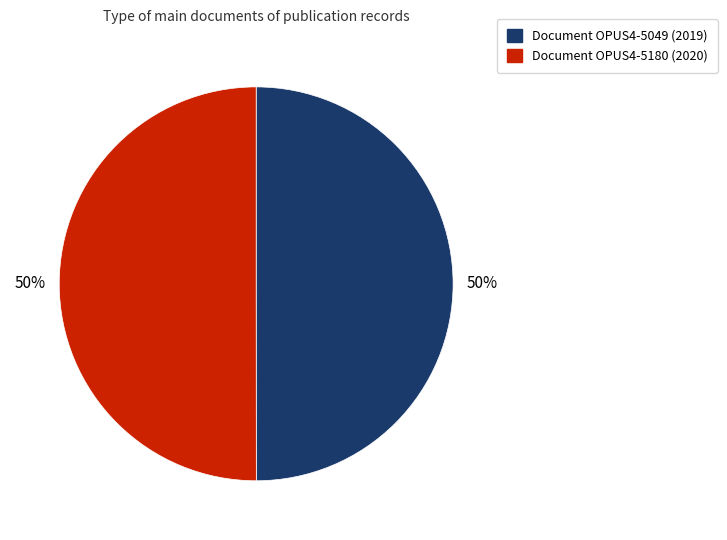

To the nearest percent, what is the average slice percentage?

50%